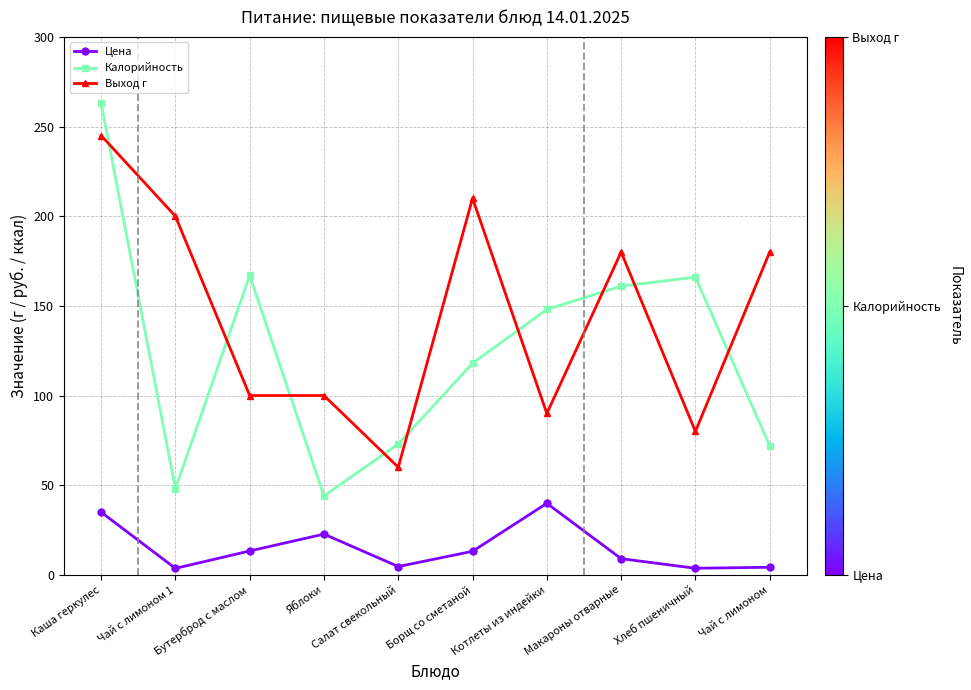

True or false: Цена and Выход г intersect in this chart.

False